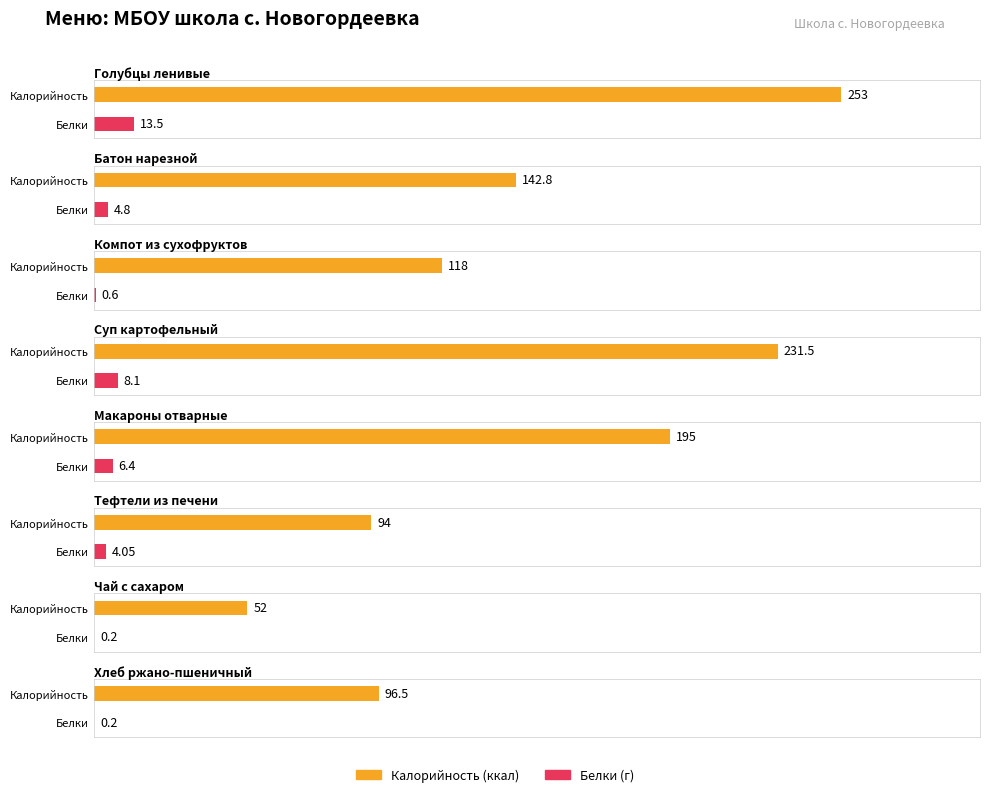

Rank the categories by Белки value from lowest to highest.

Чай с сахаром, Хлеб ржано-пшеничный, Компот из сухофруктов, Тефтели из печени, Батон нарезной, Макароны отварные, Суп картофельный, Голубцы ленивые